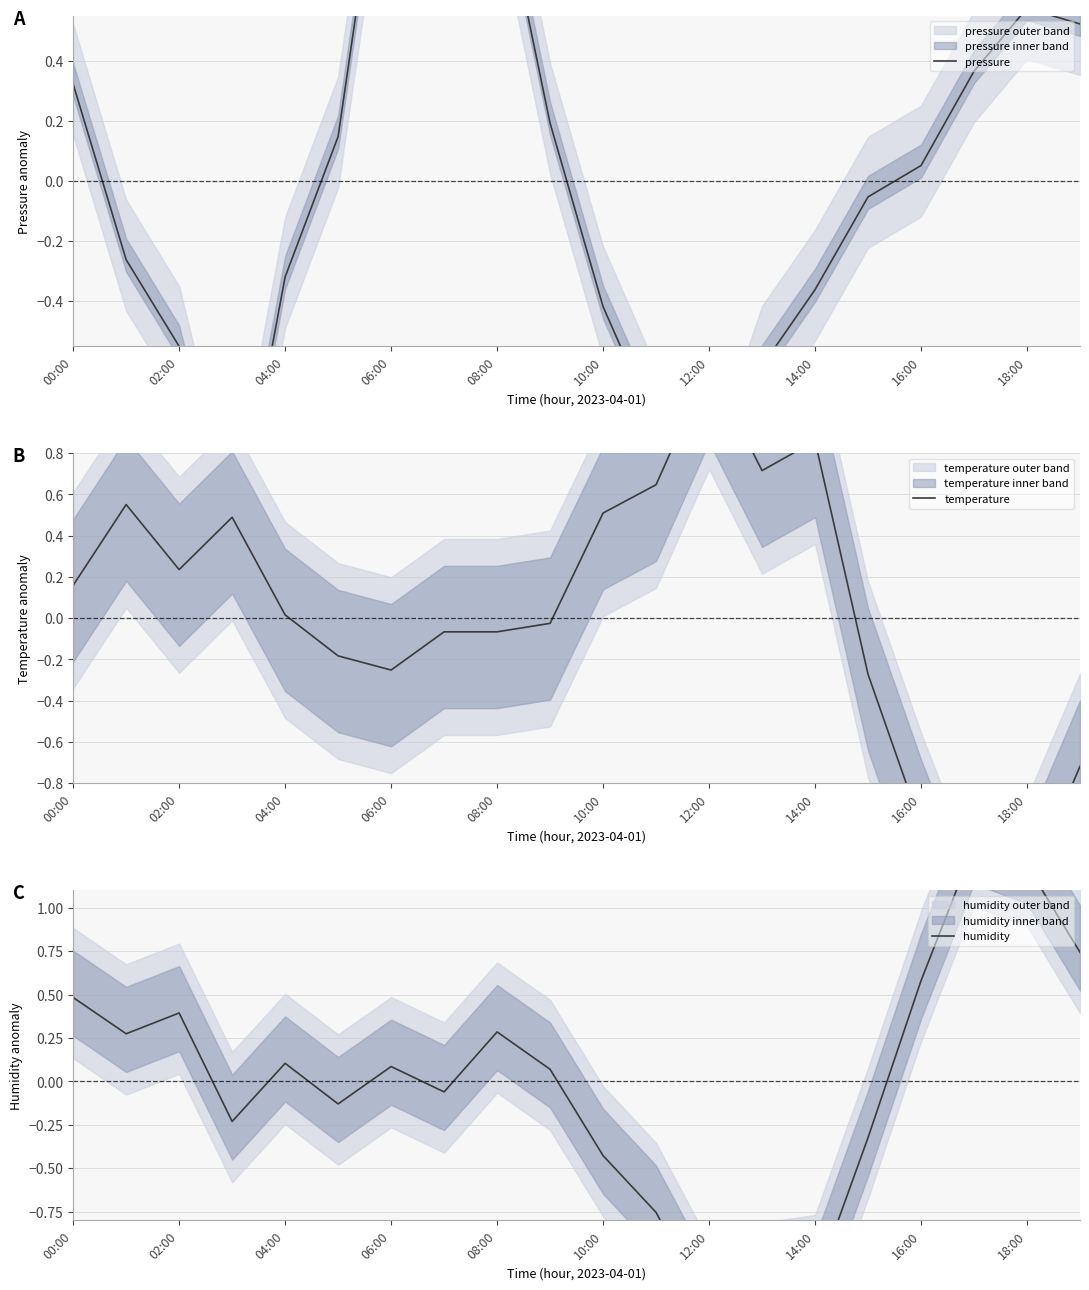

What is the minimum value shown in the chart?

-1.7